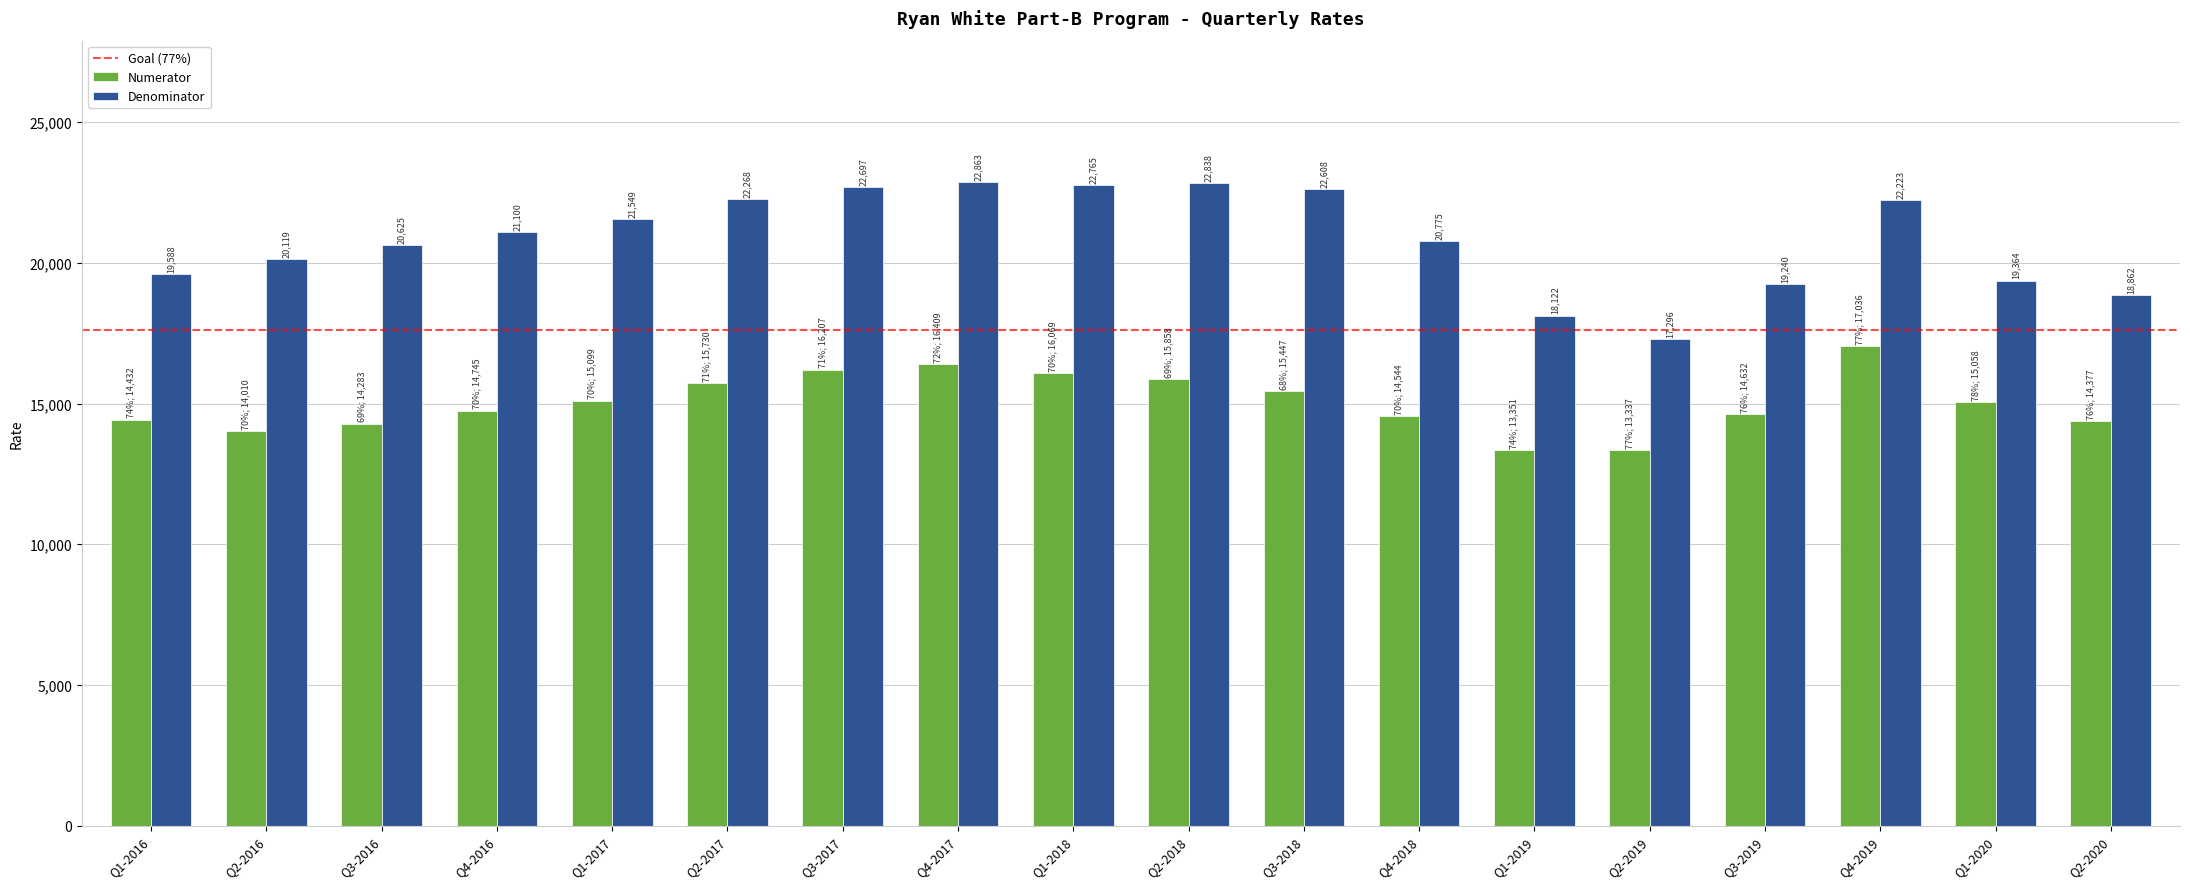

At which category is the sum across all series the highest?

Q4-2017